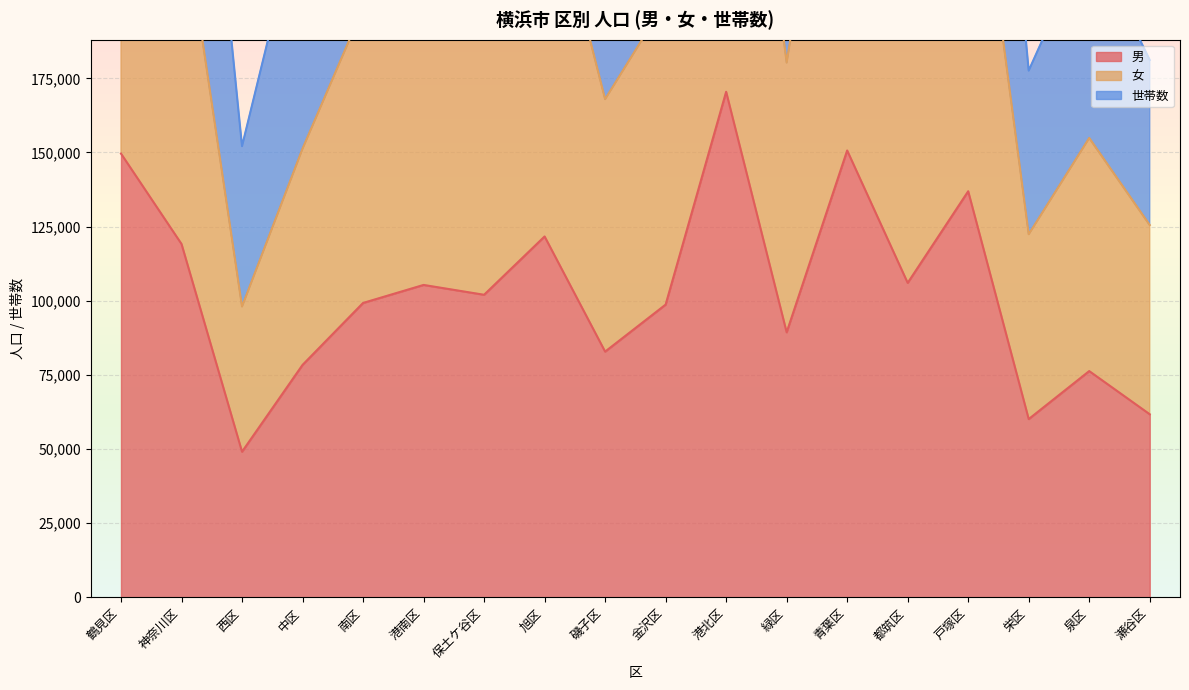

Where is 世帯数 nearest to the value 329615?

港南区